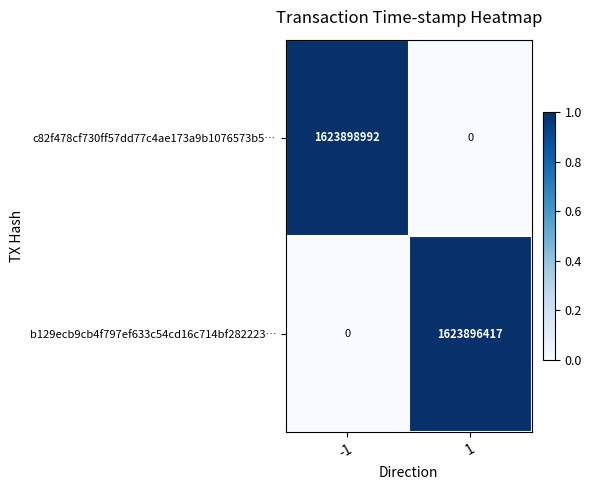

At -1, list the series in order from largest to smallest.

c82f478cf730ff57dd77c4ae173a9b1076573b5…, b129ecb9cb4f797ef633c54cd16c714bf282223…